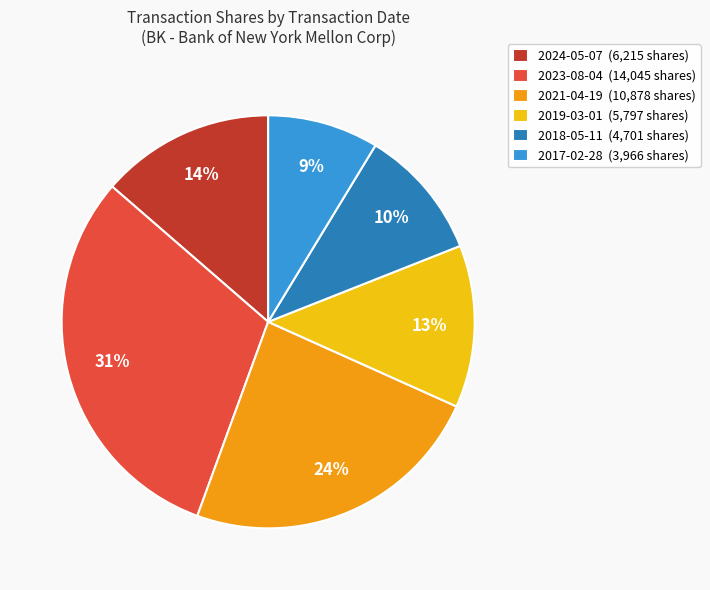

Rank the categories by value from lowest to highest.

2017-02-28, 2018-05-11, 2019-03-01, 2024-05-07, 2021-04-19, 2023-08-04